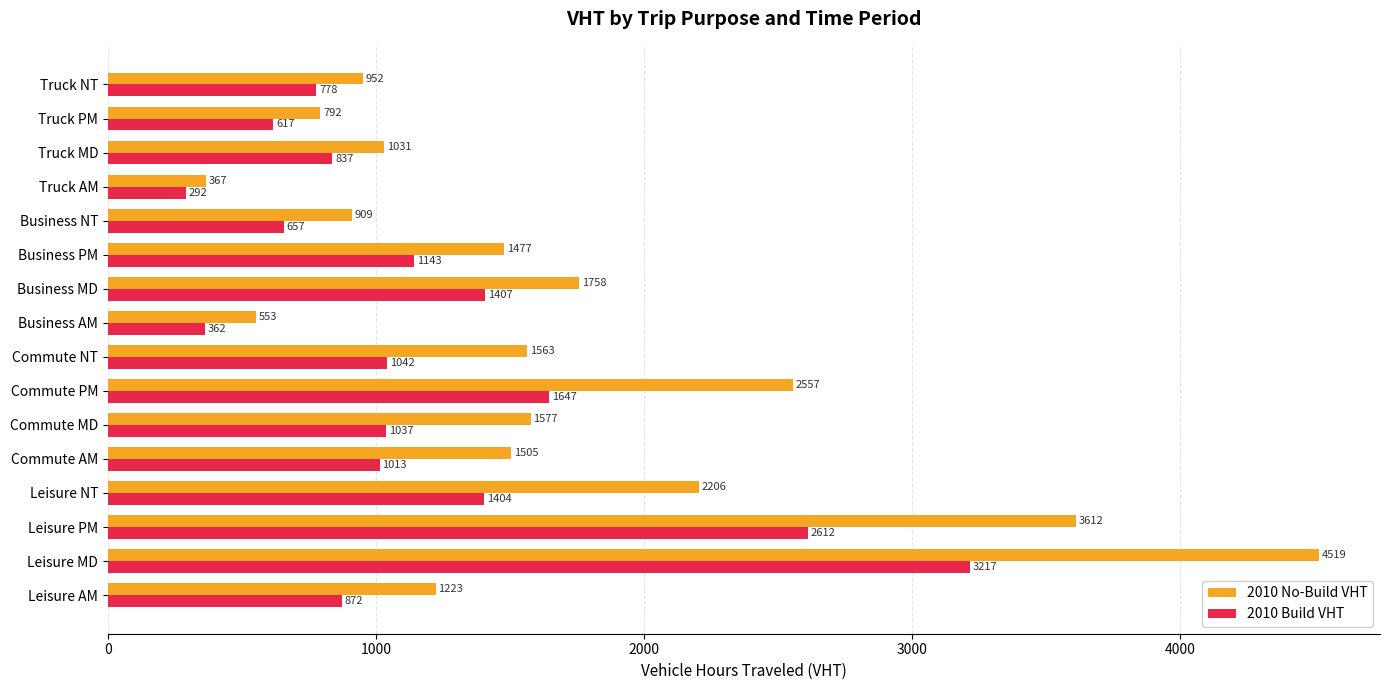

Which series has the largest range (max minus min)?

2010 No-Build VHT